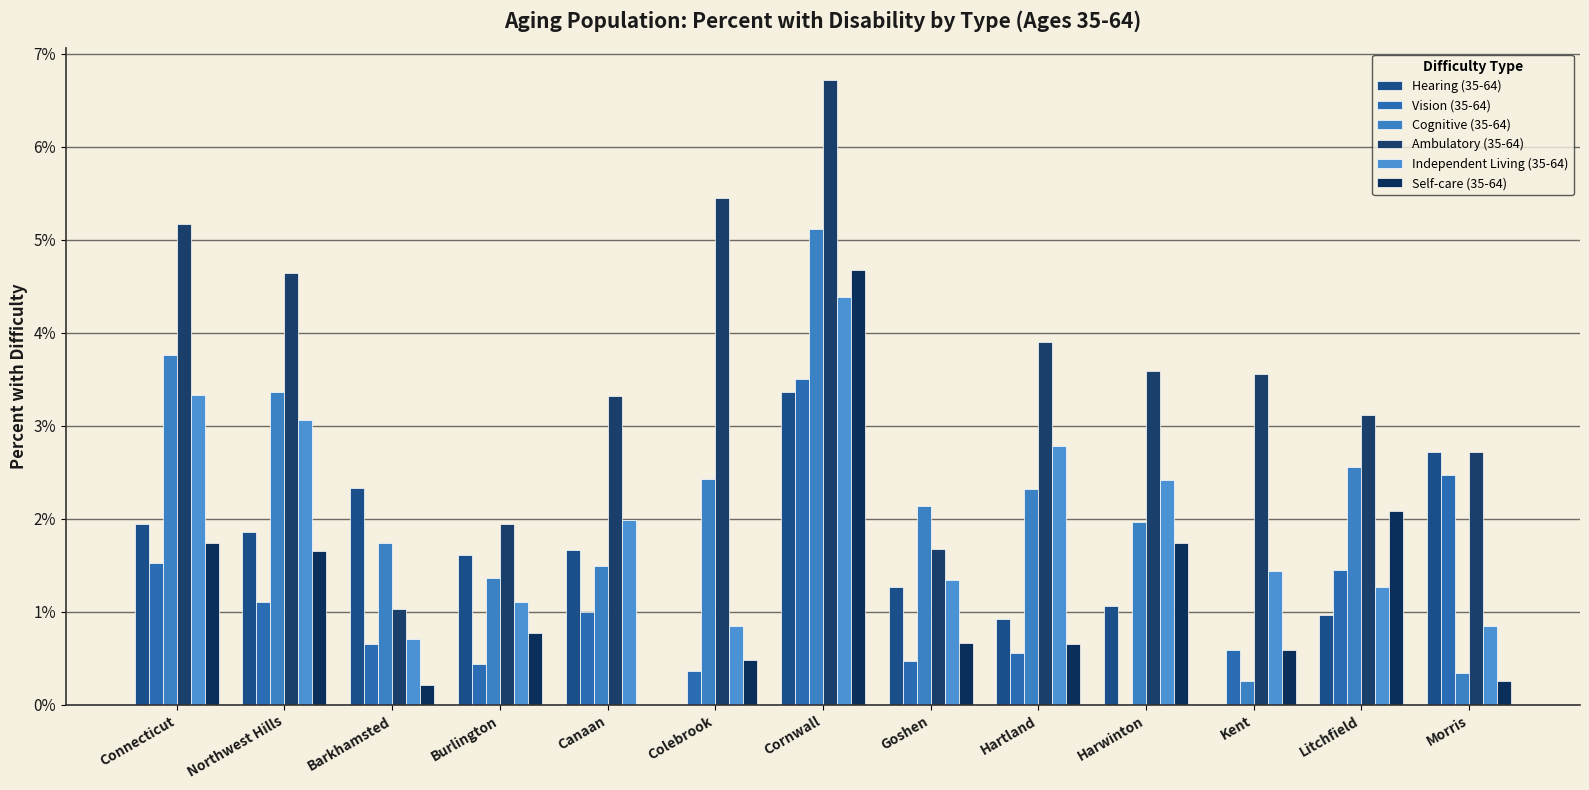

What is the average value of the Independent Living (35-64) series?

2.0